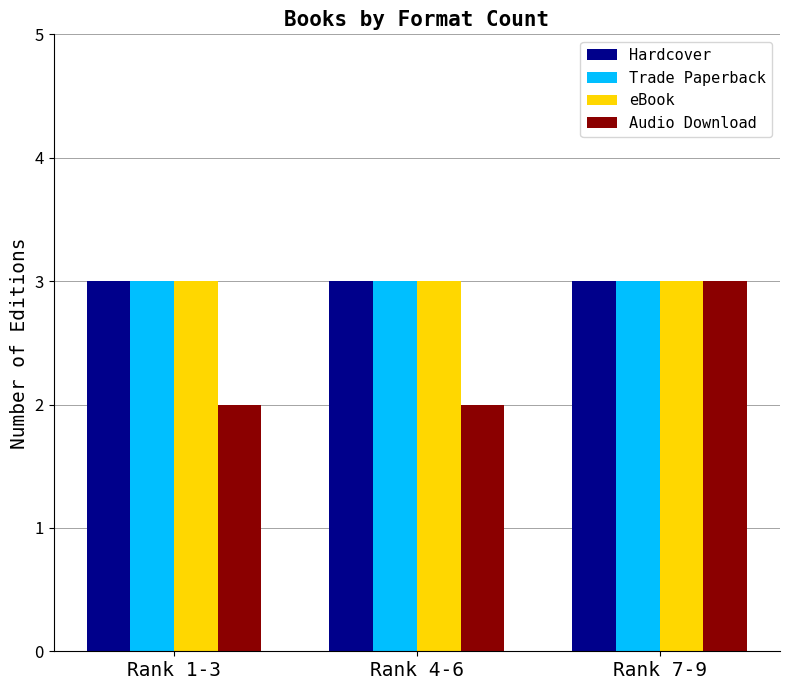

Is it true that eBook equals 1 at Rank 1-3?

False